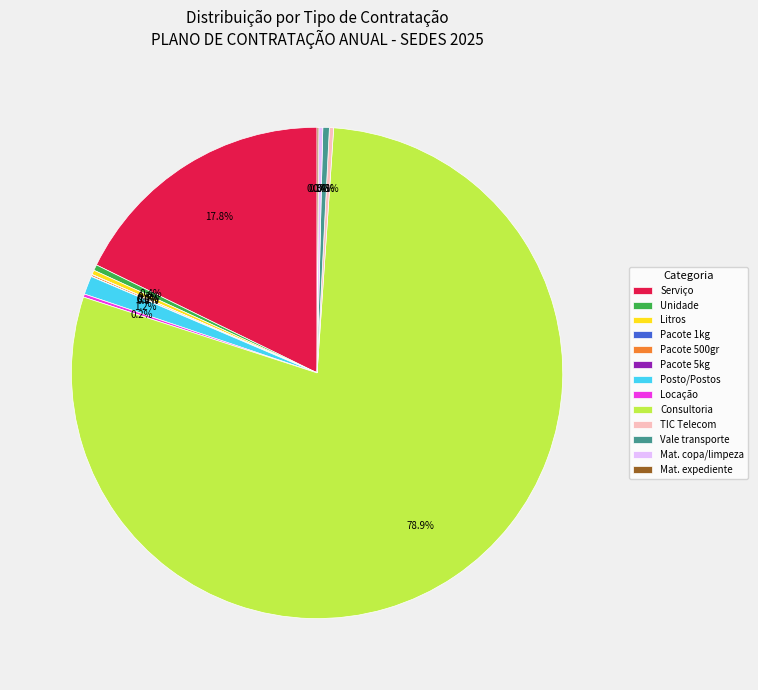

What is the largest slice in the pie chart?

Consultoria